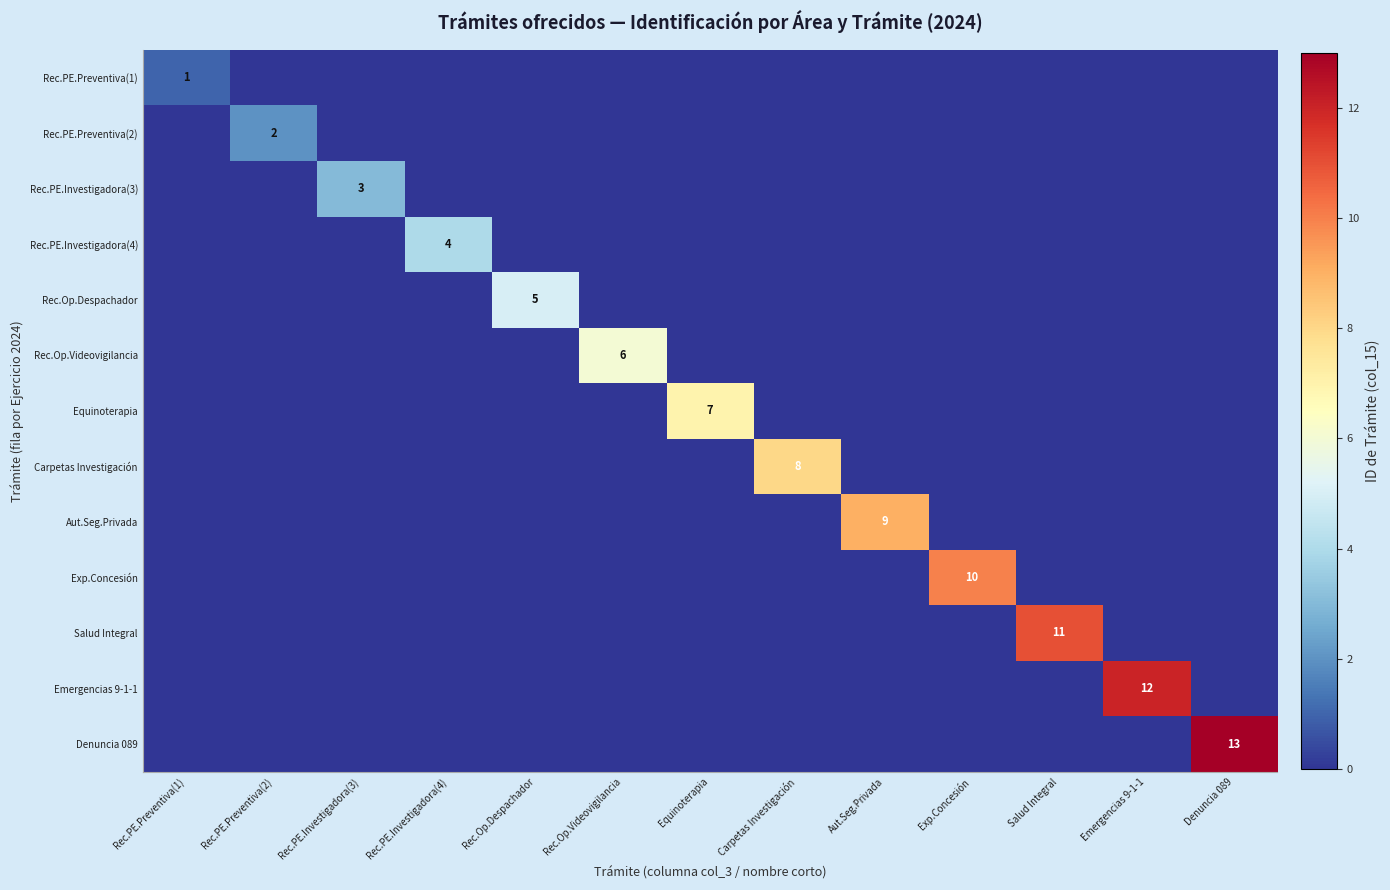

What is the difference between the highest and lowest values at Rec.PE.Investigadora(3)?

3